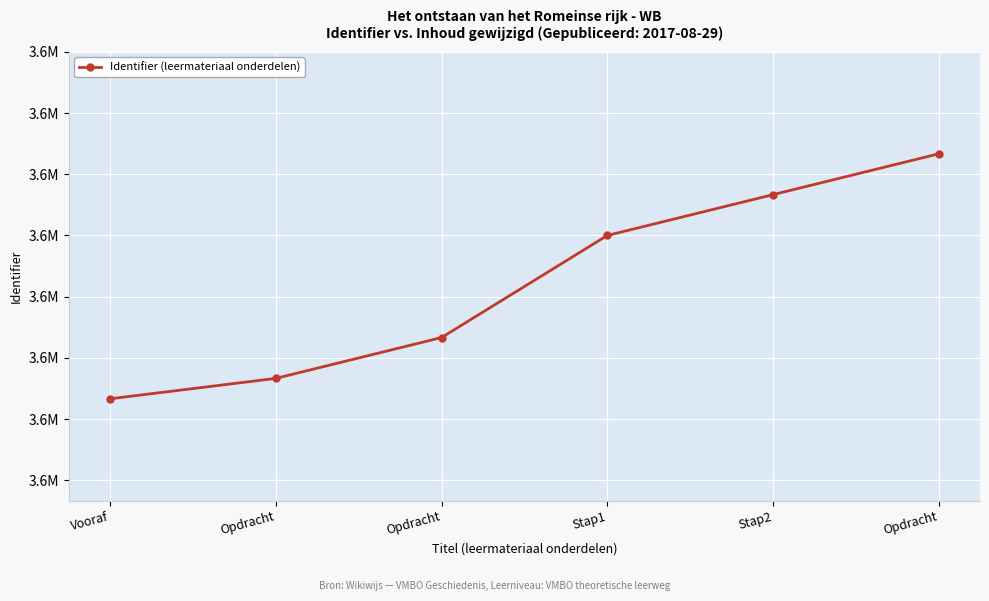

Is this an area chart (filled region under the line)?

No